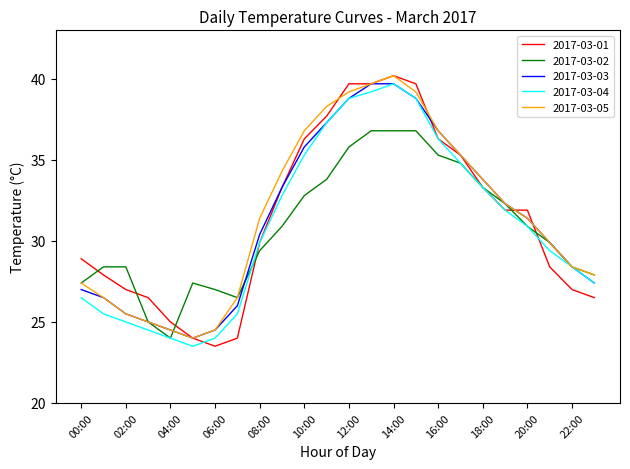

How many lines are shown in the chart?

5